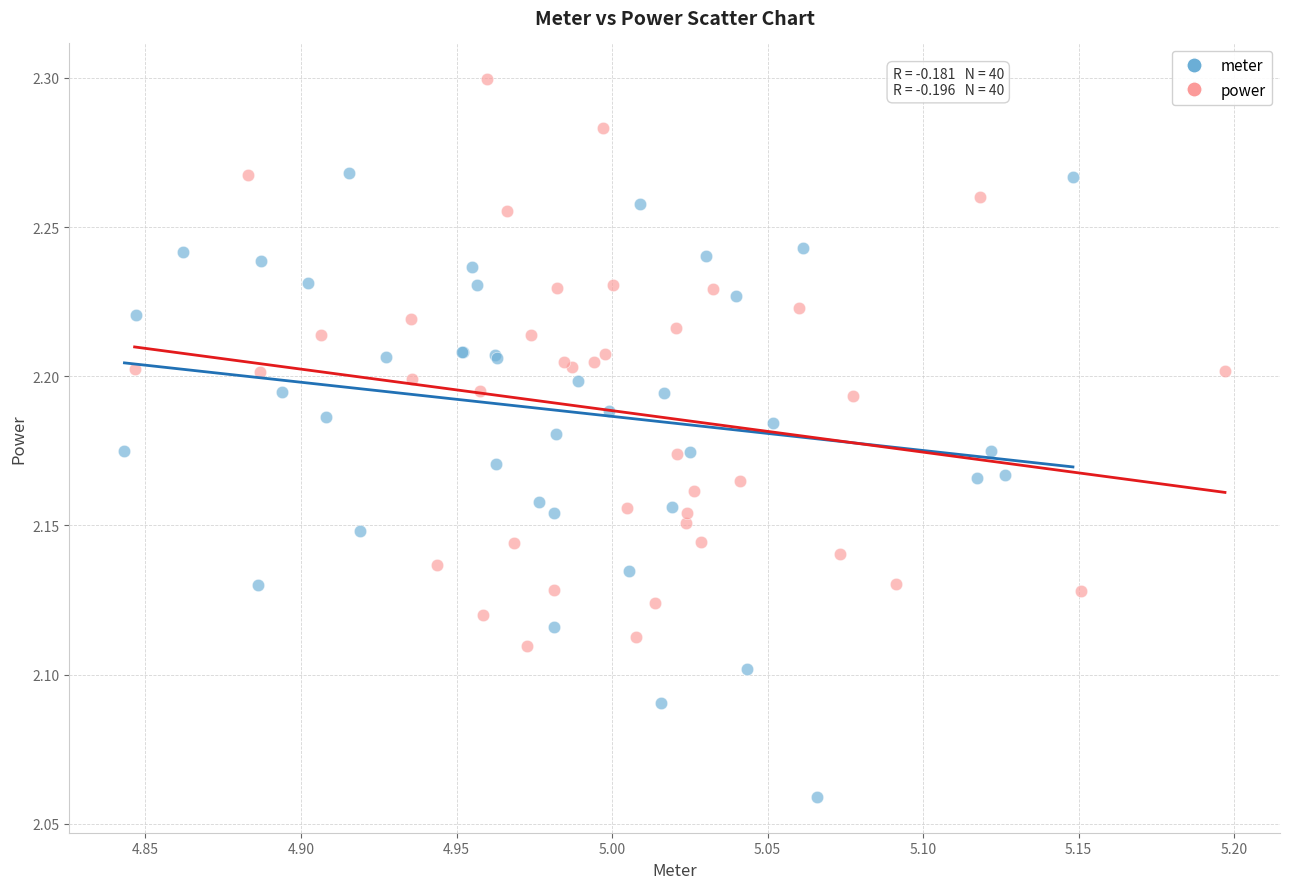

Which series has the largest Y range (max minus min)?

meter